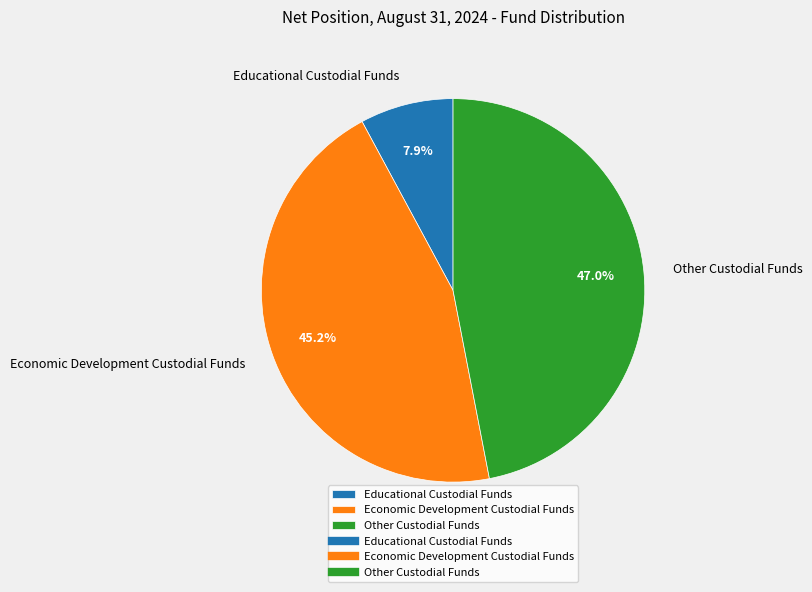

How many slices are in this pie chart?

3